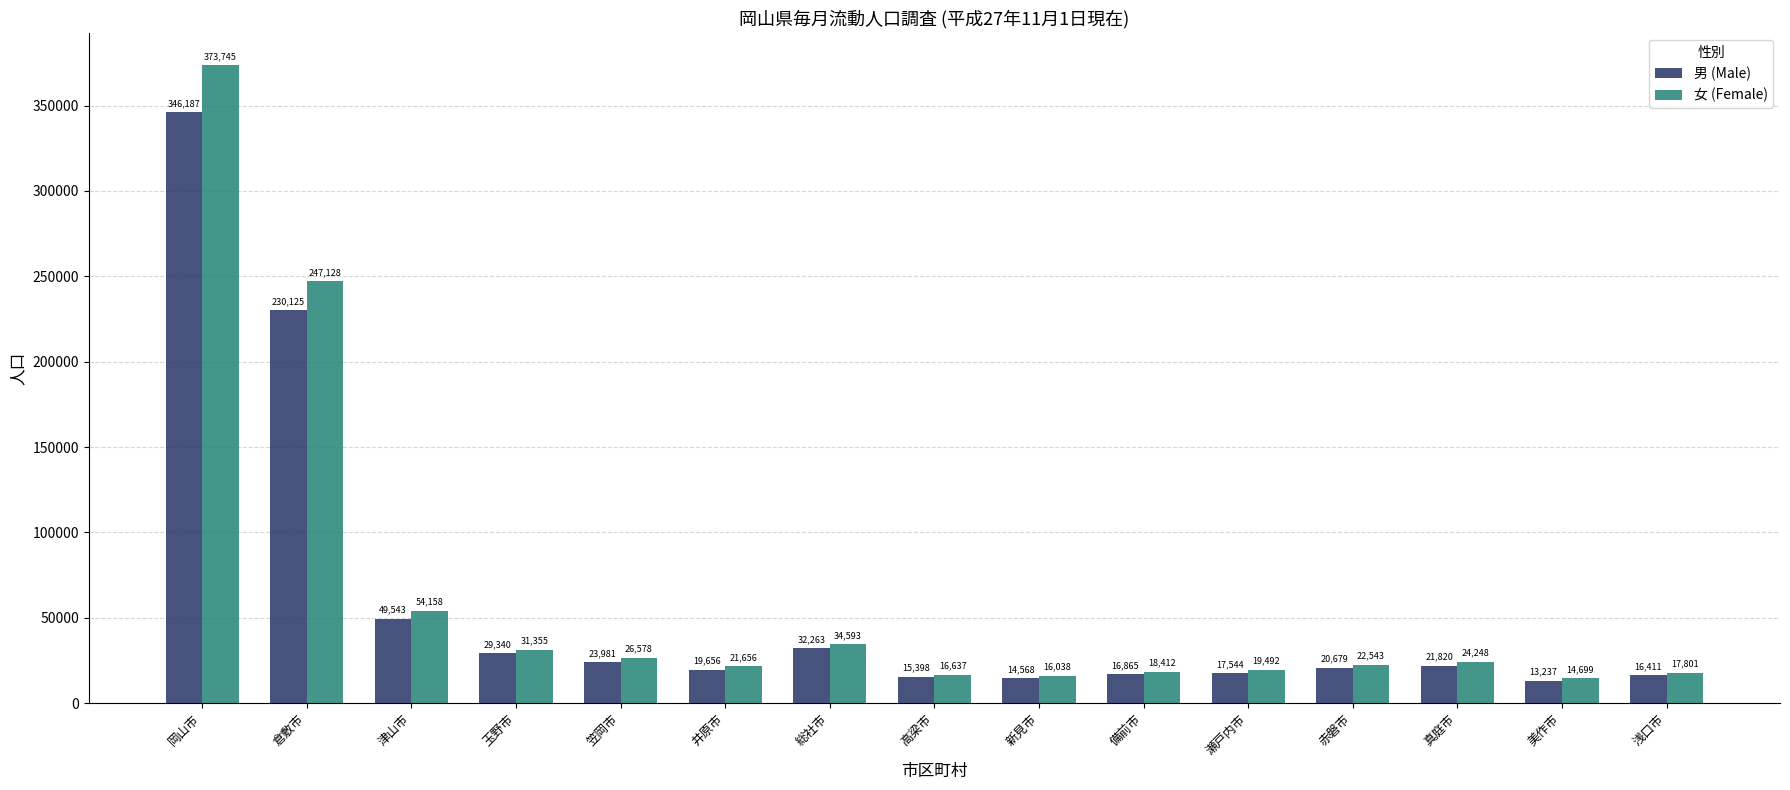

True or false: 女 (Female) has a value of 104164 at 倉敷市.

False